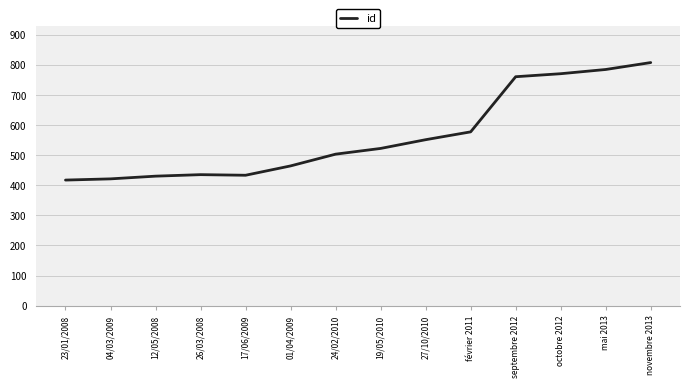

True or false: the data shows 207 at 23/01/2008.

False